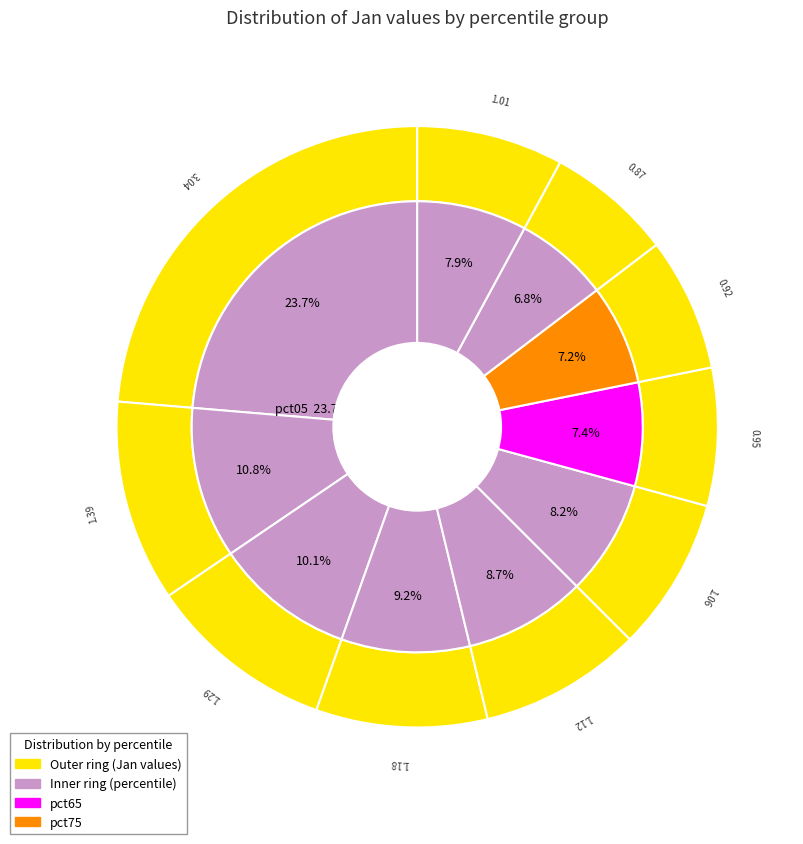

What is the total percentage of pct05 and pct65?

31.1%